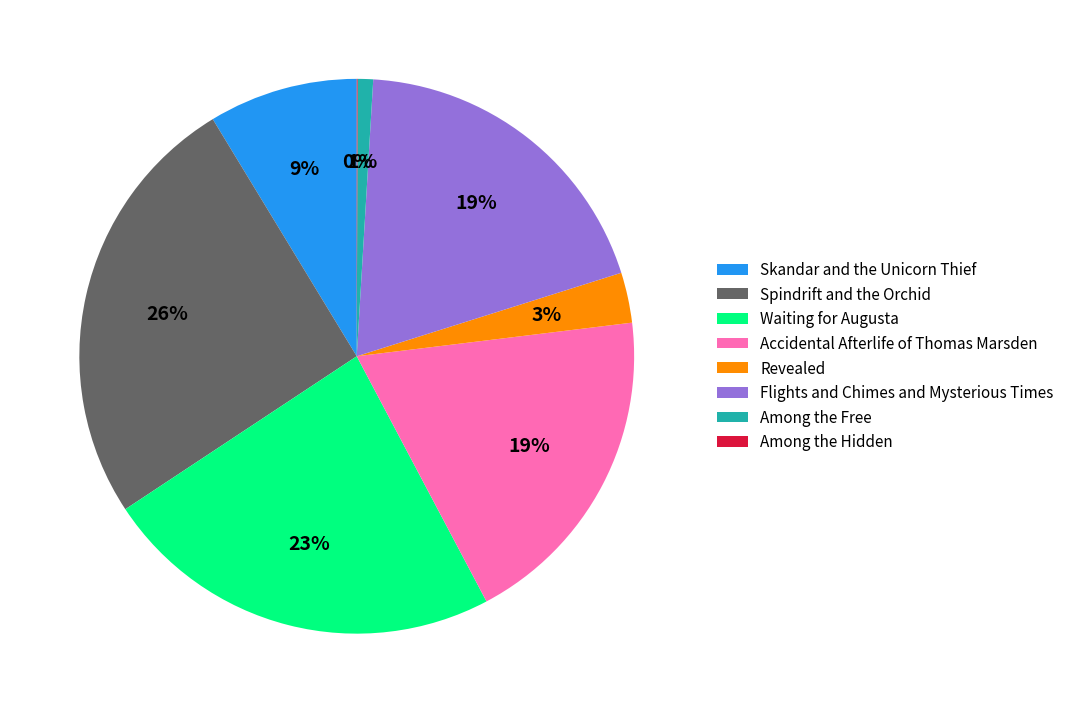

Which slice is the largest?

Spindrift and the Orchid